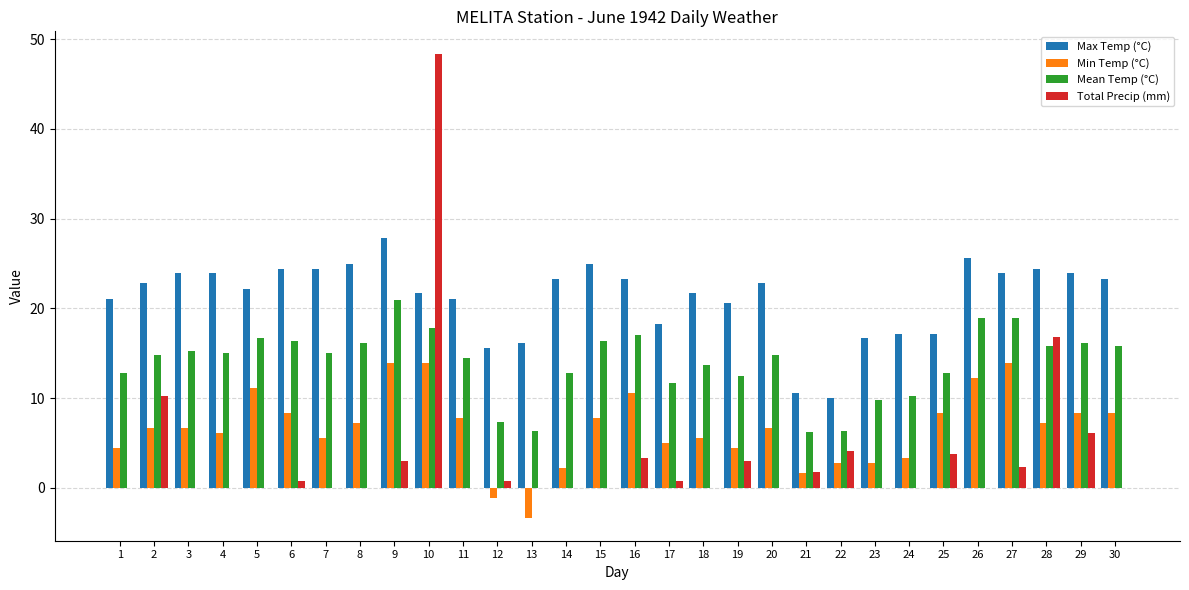

The value of Min Temp (°C) at 4 is 9.3. True or false?

False